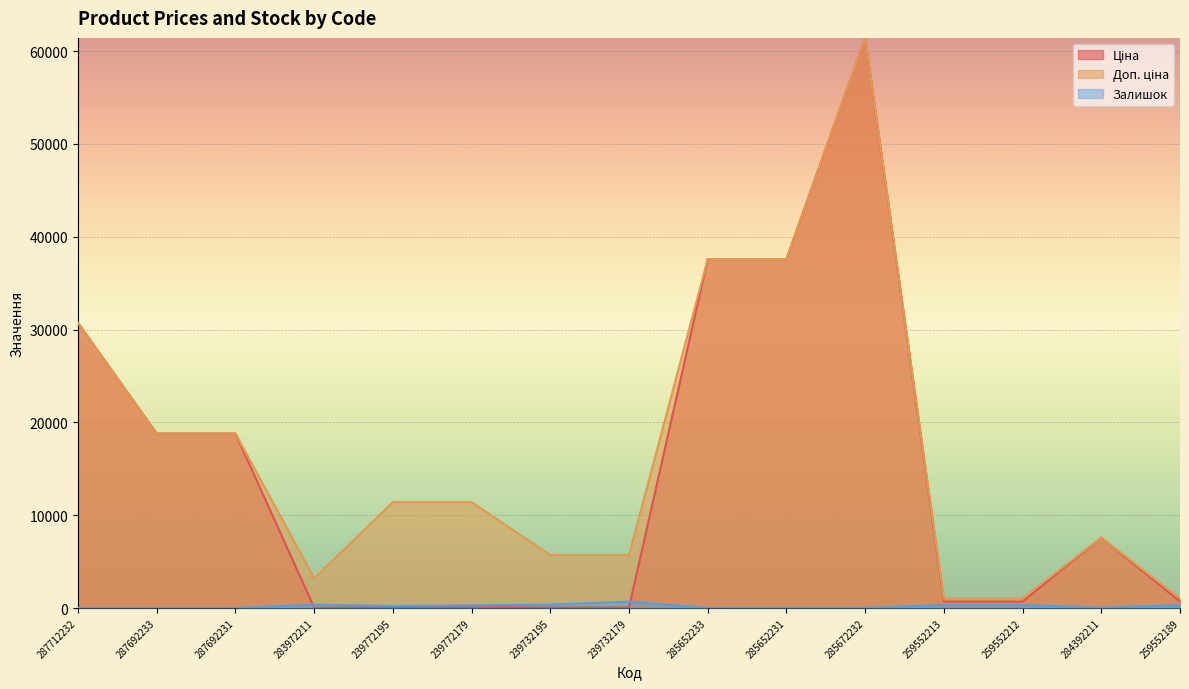

True or false: Залишок and Доп. ціна intersect in this chart.

False